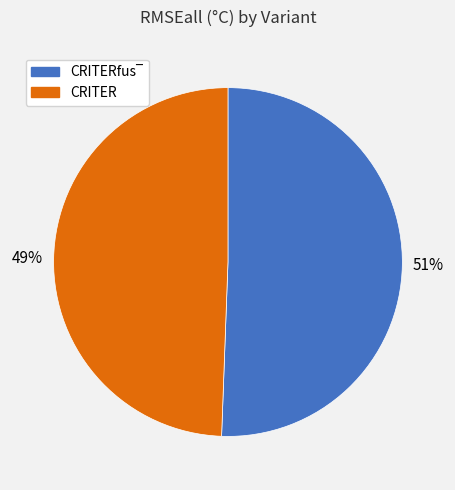

To the nearest percent, what portion does CRITER represent?

49%